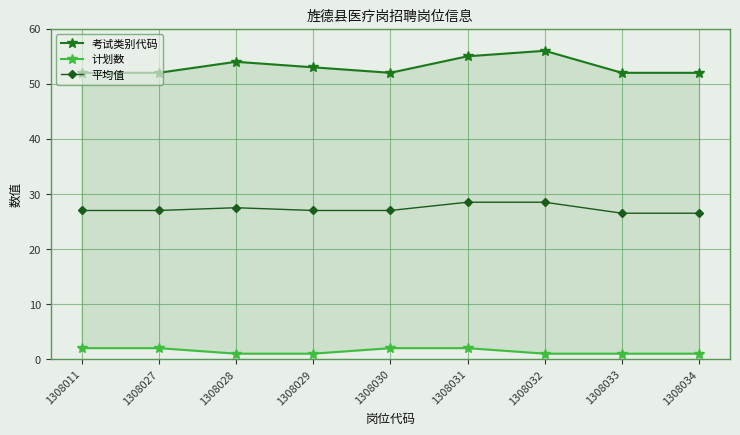

At how many categories does at least one series exceed 22?

9